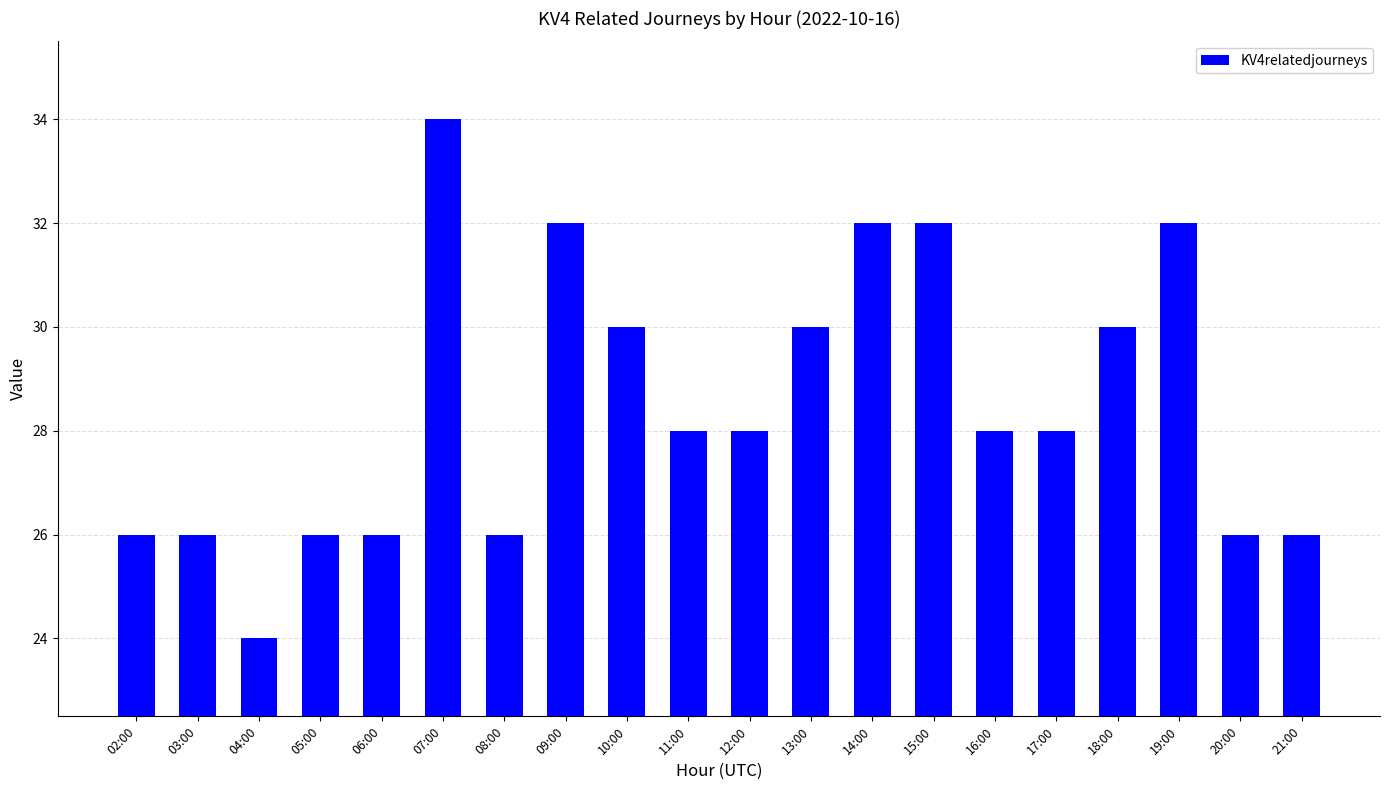

Are the bars horizontal?

No